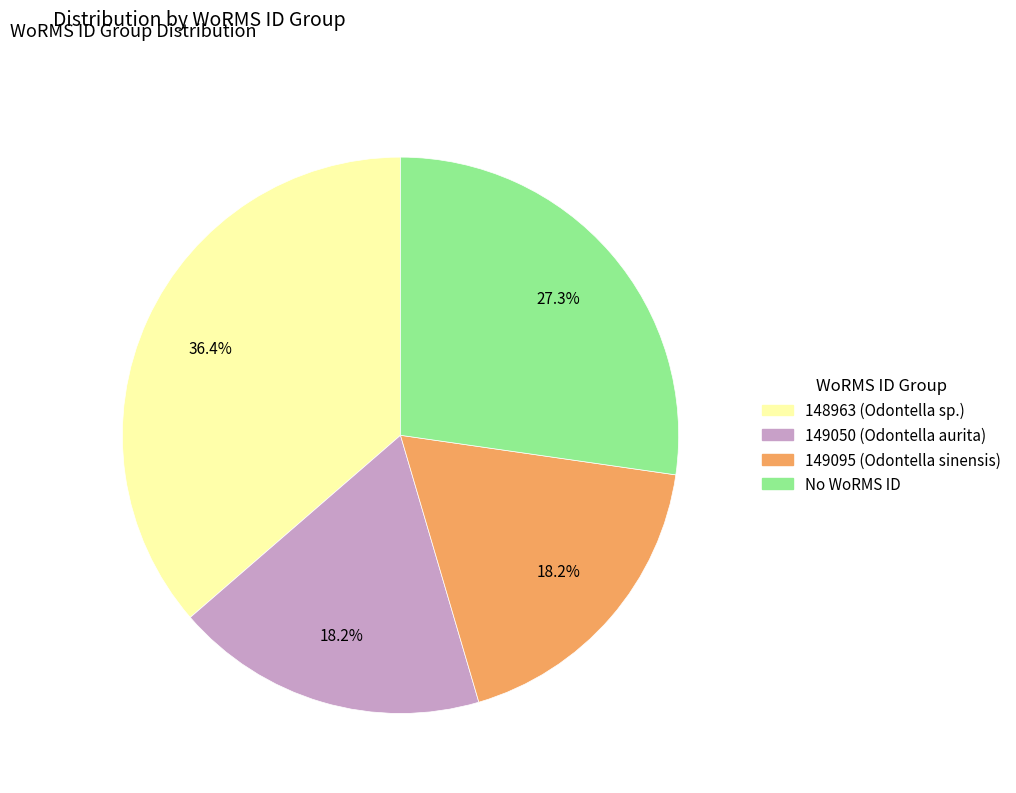

Is there a majority slice in this chart?

No